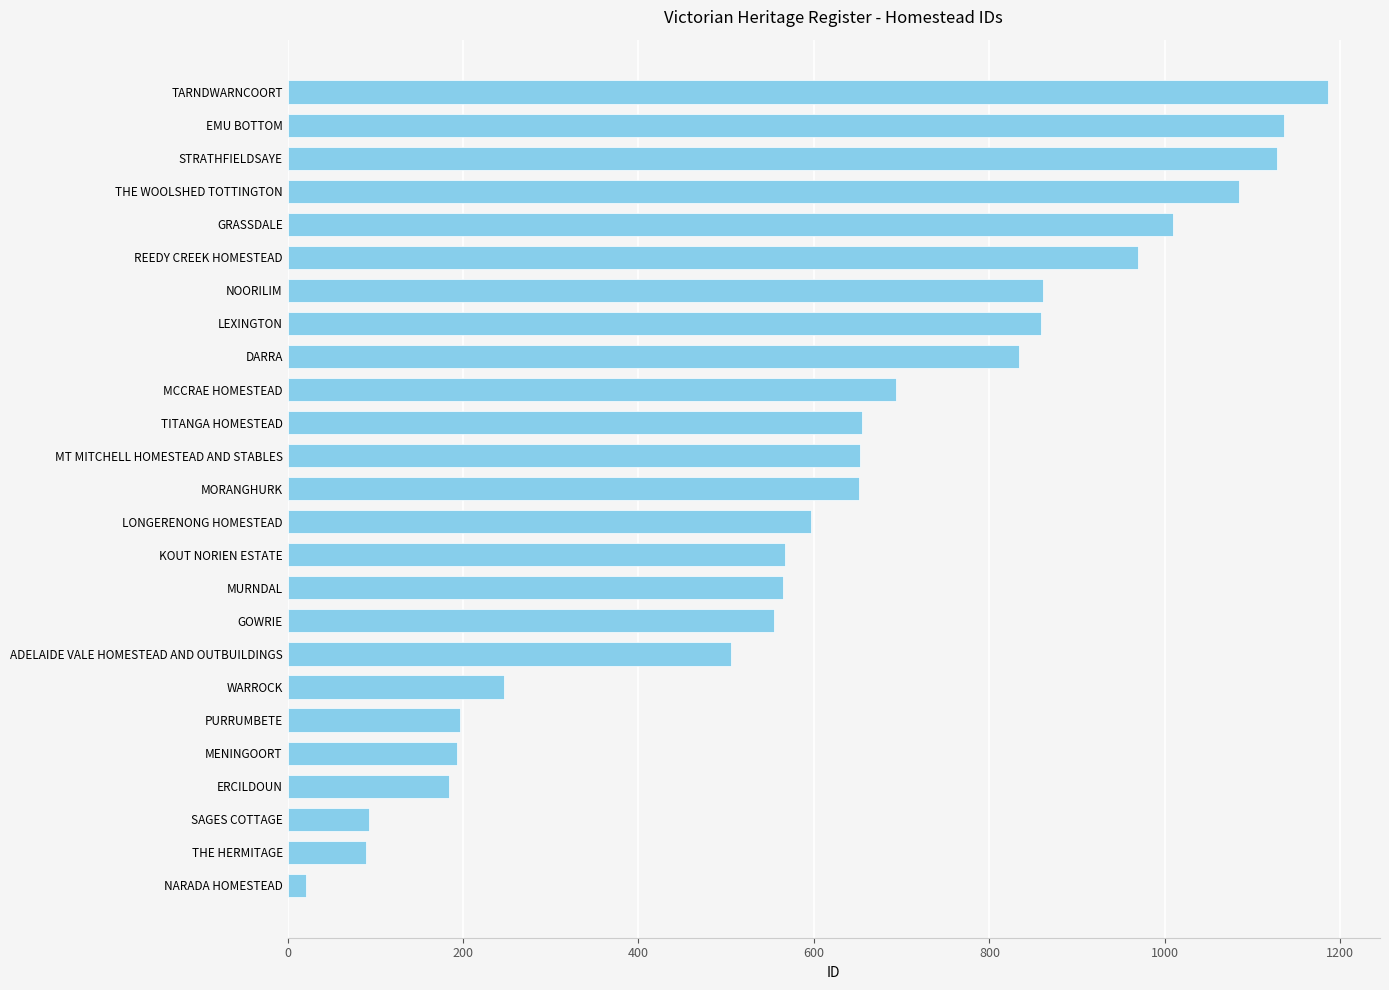

What is the smallest value displayed?

21